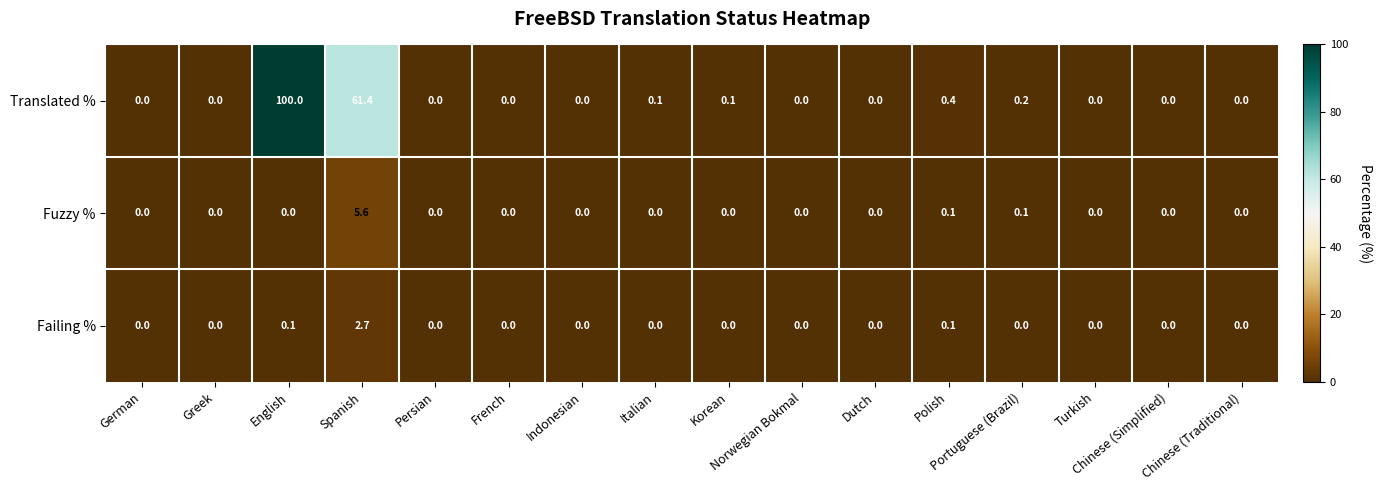

What is the difference between the second highest and minimum values in the Translated % series?

61.4